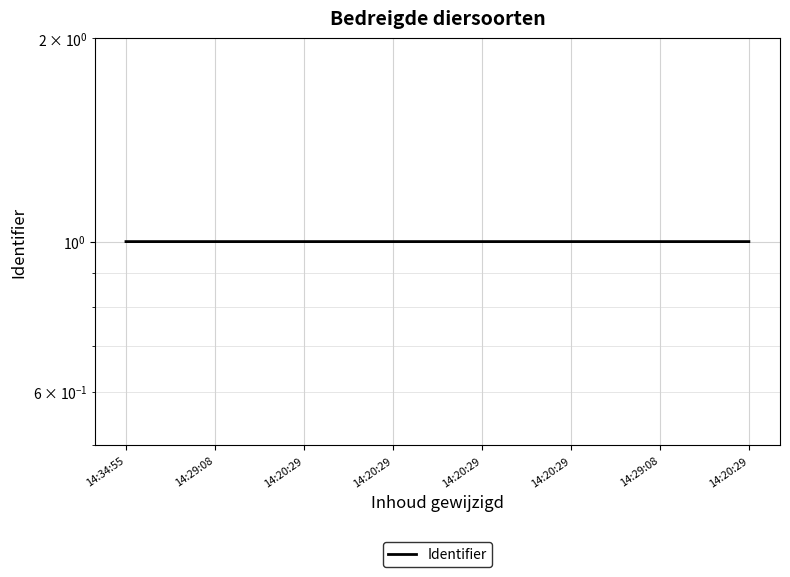

List the labels in order of value, smallest first.

14:34:55, 14:29:08, 14:20:29, 14:20:29, 14:20:29, 14:20:29, 14:29:08, 14:20:29